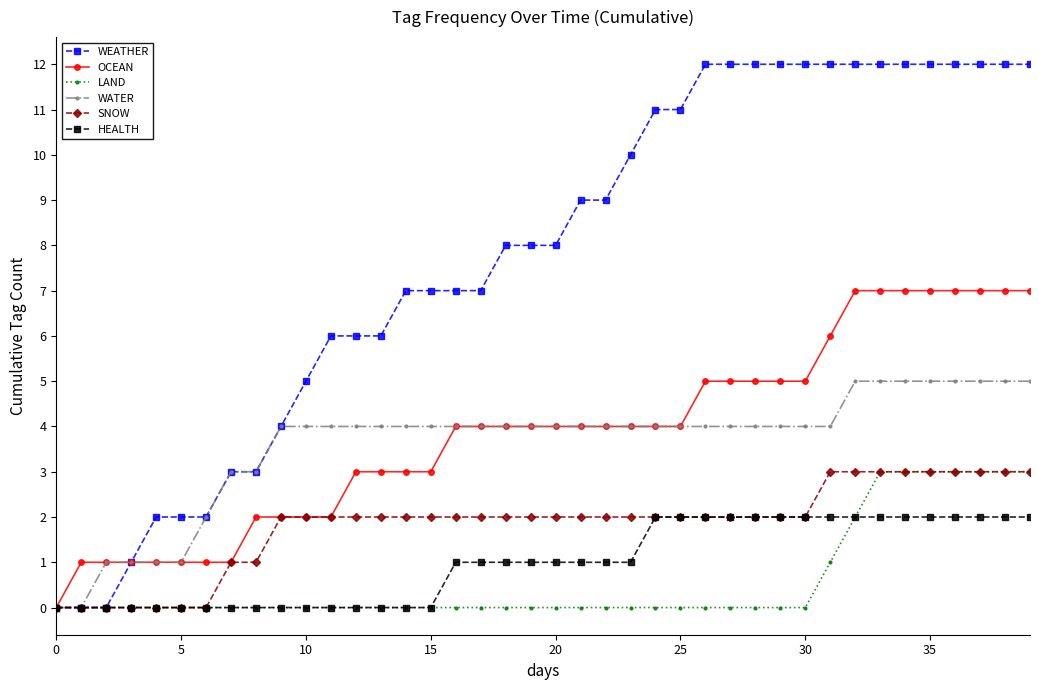

What is the maximum value for HEALTH?

2